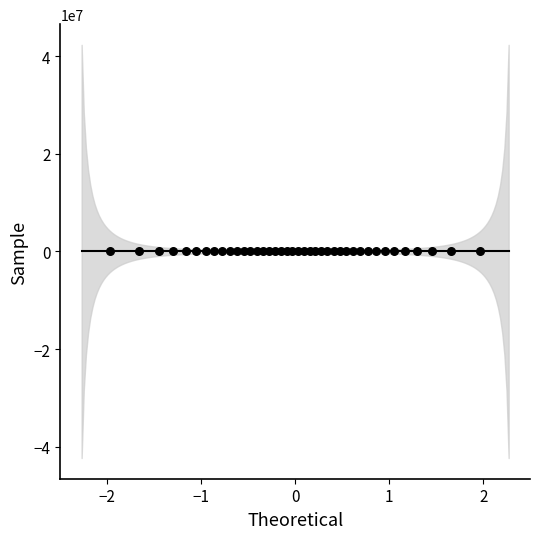

What is the range of X values (max minus min)?

3.9